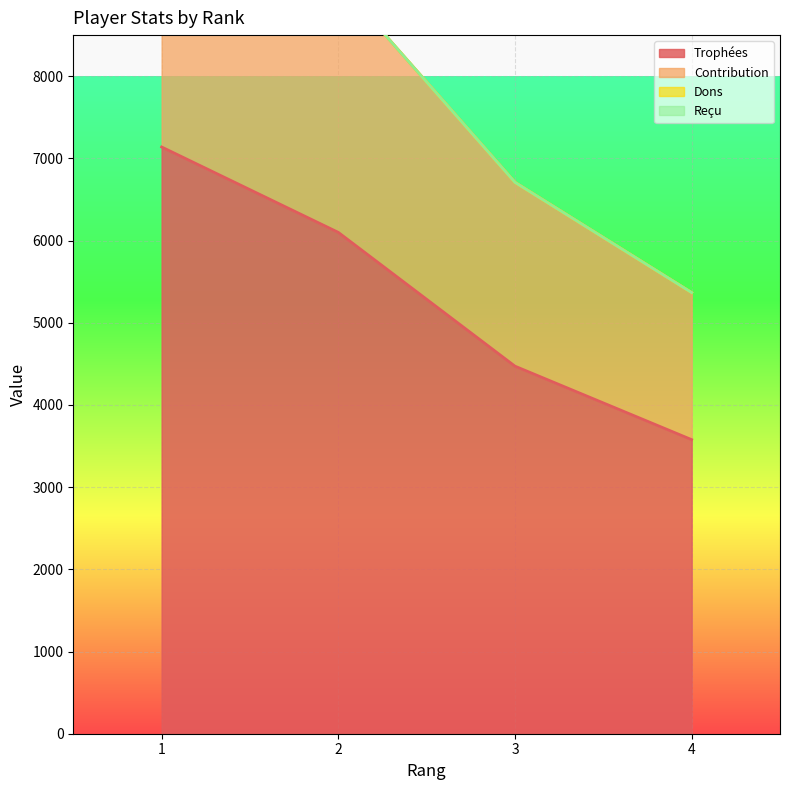

Where is Trophées nearest to the value 5358?

2